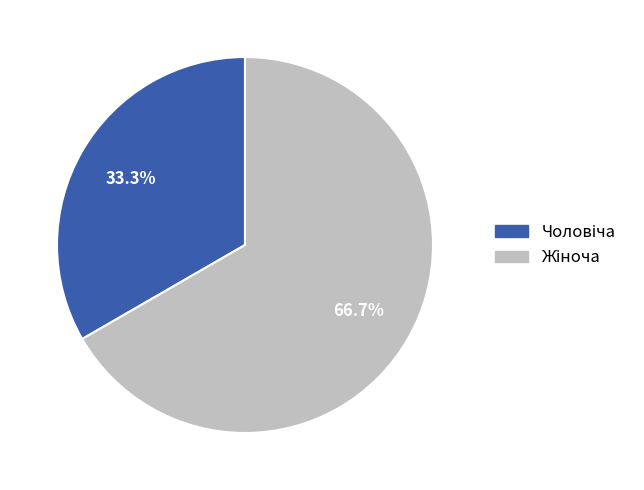

Is there a majority slice in this chart?

Yes